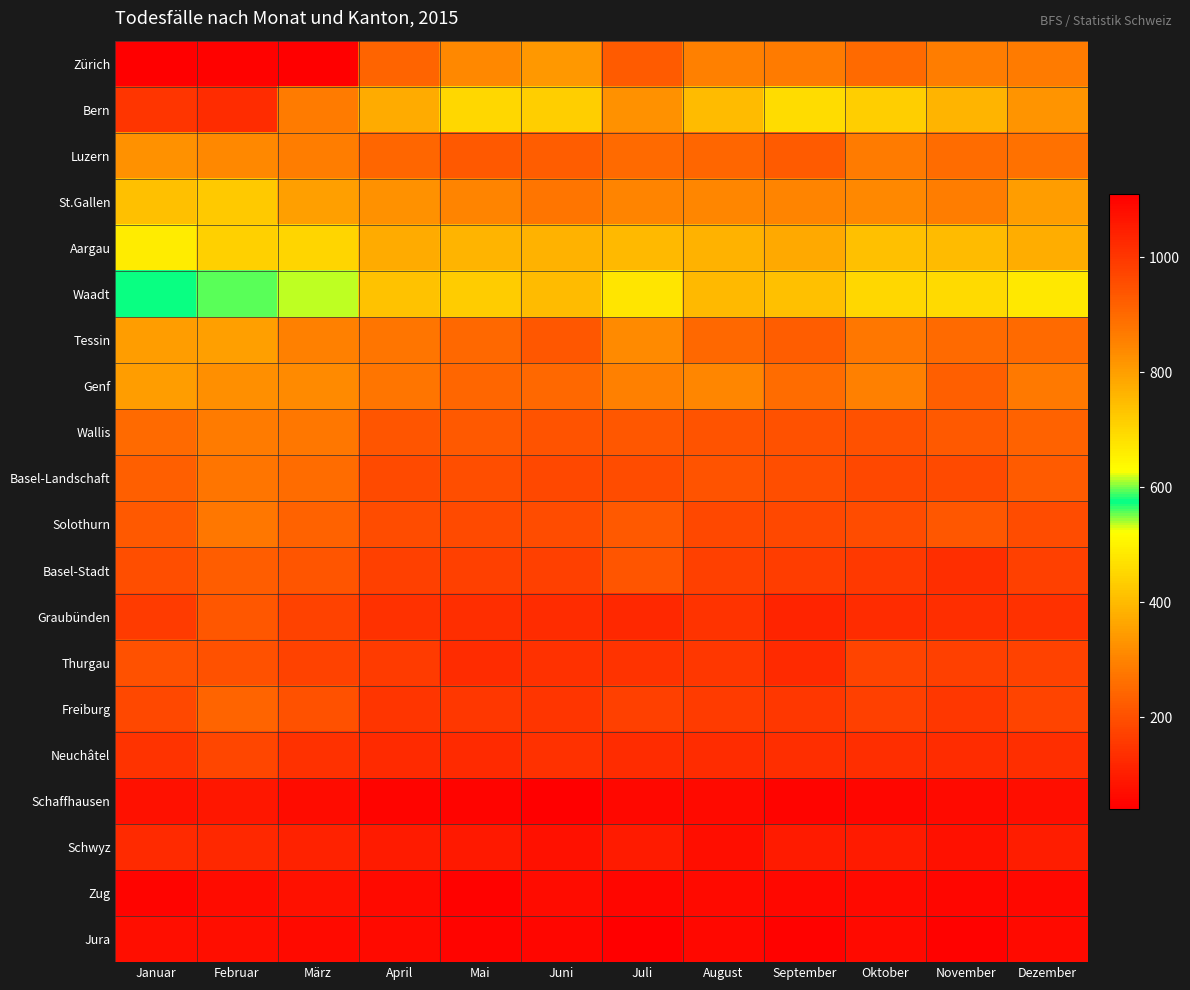

Reading left to right, what are all the values shown in this chart?

Zürich: Januar=1106	Februar=1103	März=1110	April=911	Mai=839	Juni=810	Juli=930	August=856	September=866	Oktober=900	November=860	Dezember=865
Bern: Januar=1002	Februar=1022	März=866	April=780	Mai=697	Juni=715	Juli=825	August=750	September=691	Oktober=714	November=763	Dezember=819
Luzern: Januar=325	Februar=309	März=290	April=244	Mai=219	Juni=228	Juli=250	August=243	September=223	Oktober=284	November=256	Dezember=266
St.Gallen: Januar=410	Februar=426	März=353	April=329	Mai=300	Juni=272	Juli=301	August=307	September=303	Oktober=309	November=288	Dezember=347
Aargau: Januar=488	Februar=441	März=448	April=375	Mai=391	Juni=385	Juli=399	August=387	September=368	Oktober=410	November=402	Dezember=377
Waadt: Januar=575	Februar=558	März=535	April=415	Mai=433	Juni=403	Juli=477	August=400	September=412	Oktober=454	November=457	Dezember=480
Tessin: Januar=350	Februar=352	März=292	April=273	Mai=249	Juni=215	Juli=313	August=246	September=226	Oktober=275	November=251	Dezember=252
Genf: Januar=348	Februar=323	März=313	April=272	Mai=242	Juni=246	Juli=294	August=307	September=254	Oktober=293	November=233	Dezember=280
Wallis: Januar=253	Februar=285	März=275	April=212	Mai=220	Juni=208	Juli=214	August=204	September=201	Oktober=200	November=217	Dezember=237
Basel-Landschaft: Januar=231	Februar=271	März=254	April=191	Mai=196	Juni=184	Juli=194	August=208	September=197	Oktober=187	November=189	Dezember=223
Solothurn: Januar=220	Februar=279	März=235	April=194	Mai=189	Juni=194	Juli=220	August=187	September=184	Oktober=192	November=213	Dezember=193
Basel-Stadt: Januar=199	Februar=226	März=211	April=169	Mai=167	Juni=169	Juli=212	August=168	September=163	Oktober=157	November=136	Dezember=169
Graubünden: Januar=160	Februar=213	März=173	April=138	Mai=134	Juni=132	Juli=124	August=142	September=115	Oktober=130	November=133	Dezember=140
Thurgau: Januar=200	Februar=200	März=174	April=160	Mai=130	Juni=141	Juli=142	August=152	September=126	Oktober=175	November=168	Dezember=173
Freiburg: Januar=183	Februar=239	März=201	April=148	Mai=152	Juni=147	Juli=167	August=162	September=152	Oktober=170	November=150	Dezember=178
Neuchâtel: Januar=145	Februar=180	März=138	April=128	Mai=127	Juni=138	Juli=131	August=129	September=136	Oktober=135	November=132	Dezember=136
Schaffhausen: Januar=75	Februar=90	März=70	April=53	Mai=50	Juni=41	Juli=58	August=63	September=53	Oktober=54	November=63	Dezember=73
Schwyz: Januar=126	Februar=123	März=110	April=96	Mai=93	Juni=75	Juli=96	August=74	September=96	Oktober=98	November=75	Dezember=102
Zug: Januar=50	Februar=67	März=76	April=66	Mai=49	Juni=68	Juli=55	August=65	September=61	Oktober=62	November=55	Dezember=61
Jura: Januar=71	Februar=72	März=65	April=63	Mai=51	Juni=54	Juli=44	August=58	September=46	Oktober=63	November=47	Dezember=63